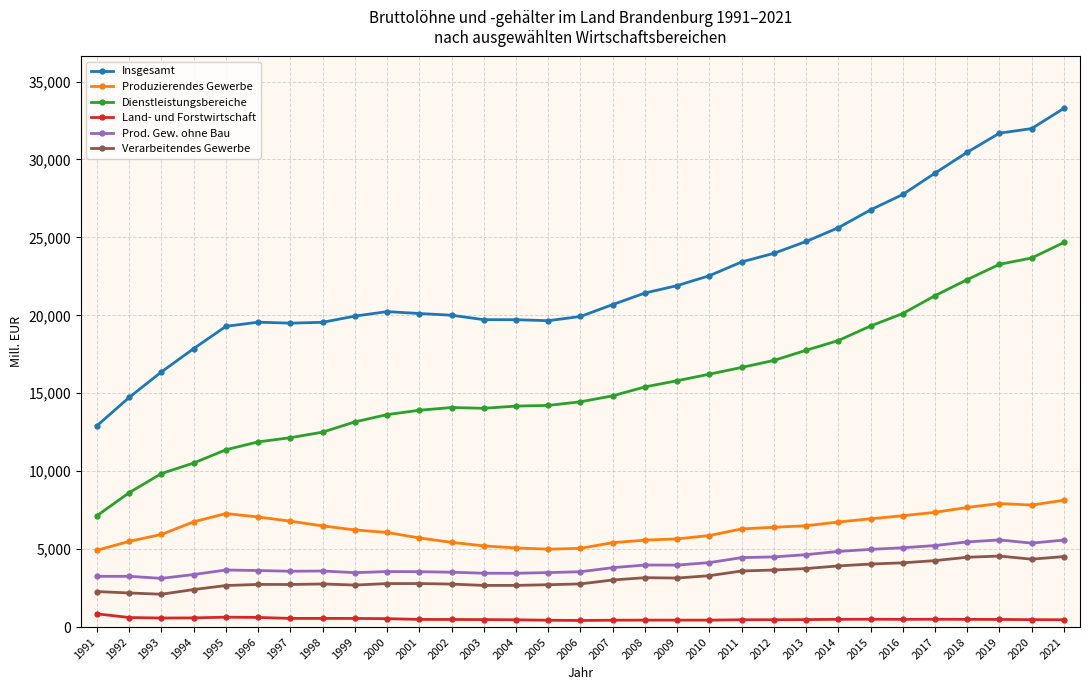

What is the value of the Produzierendes Gewerbe point at the 19th from the left?

5658.3